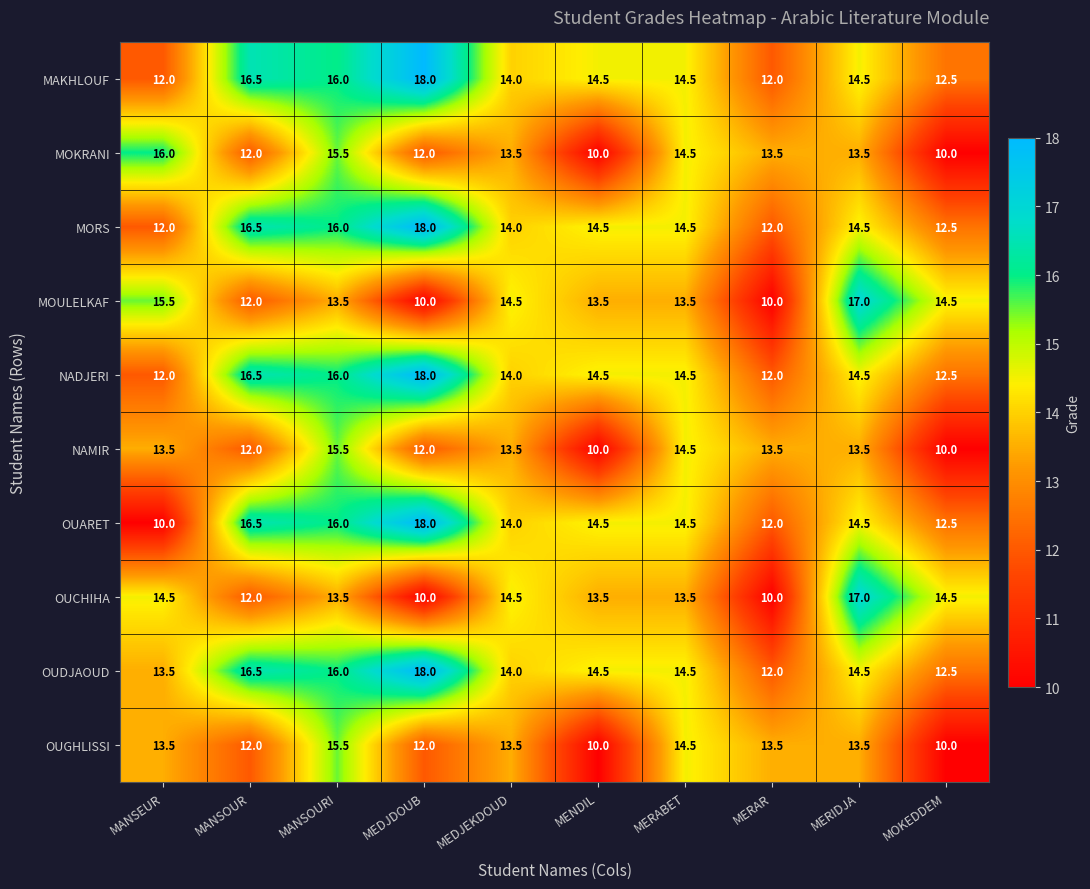

The value of OUGHLISSI at MANSEUR is 13.5. True or false?

True